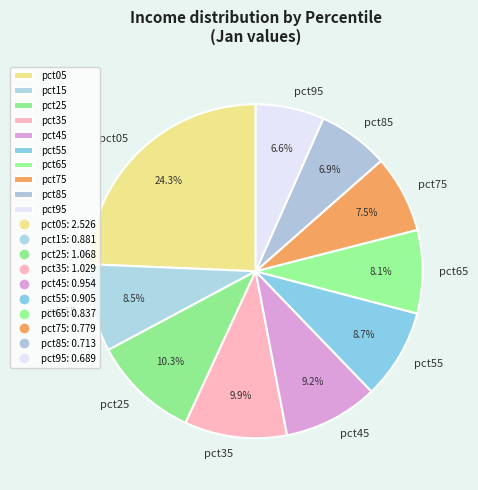

What is the largest slice in the pie chart?

pct05